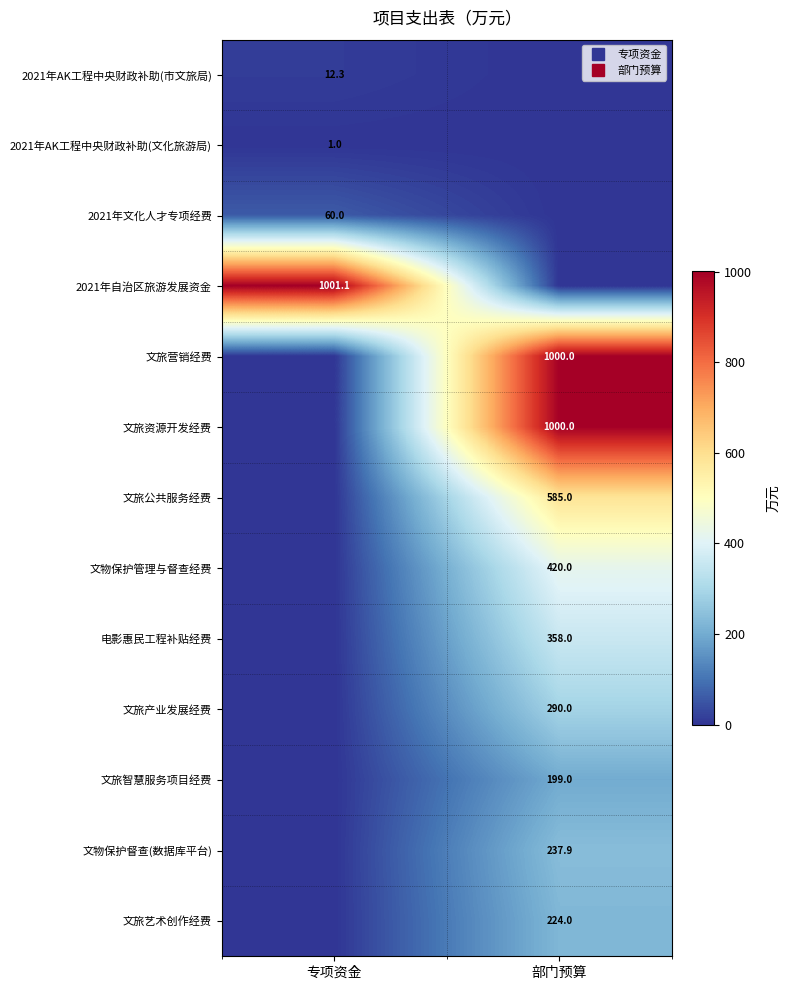

The 2021年文化人才专项经费 series shows 60.0 at 专项资金. True or false?

True